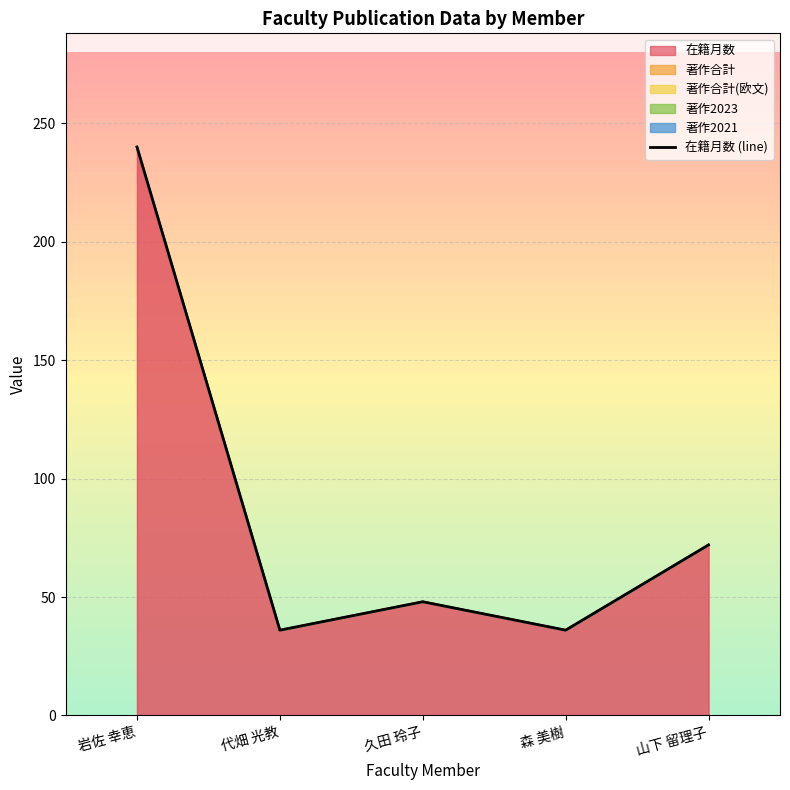

Count the number of categories in the chart.

5